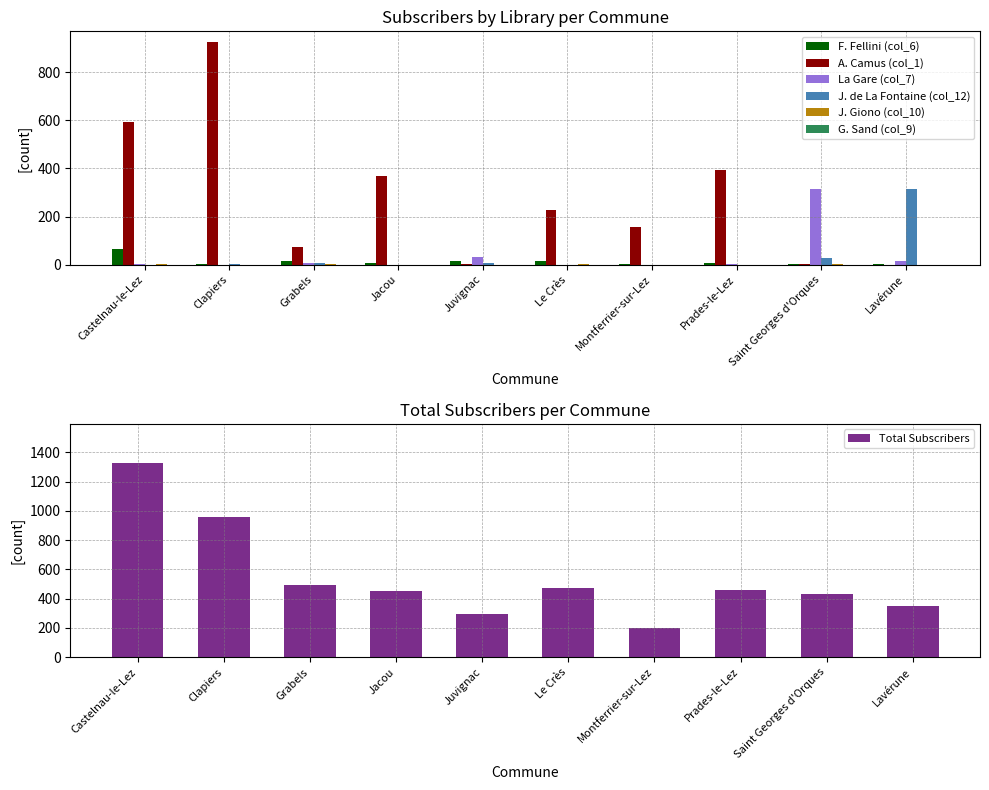

What is the difference between the A. Camus (col_1) values at Clapiers and Grabels?

848